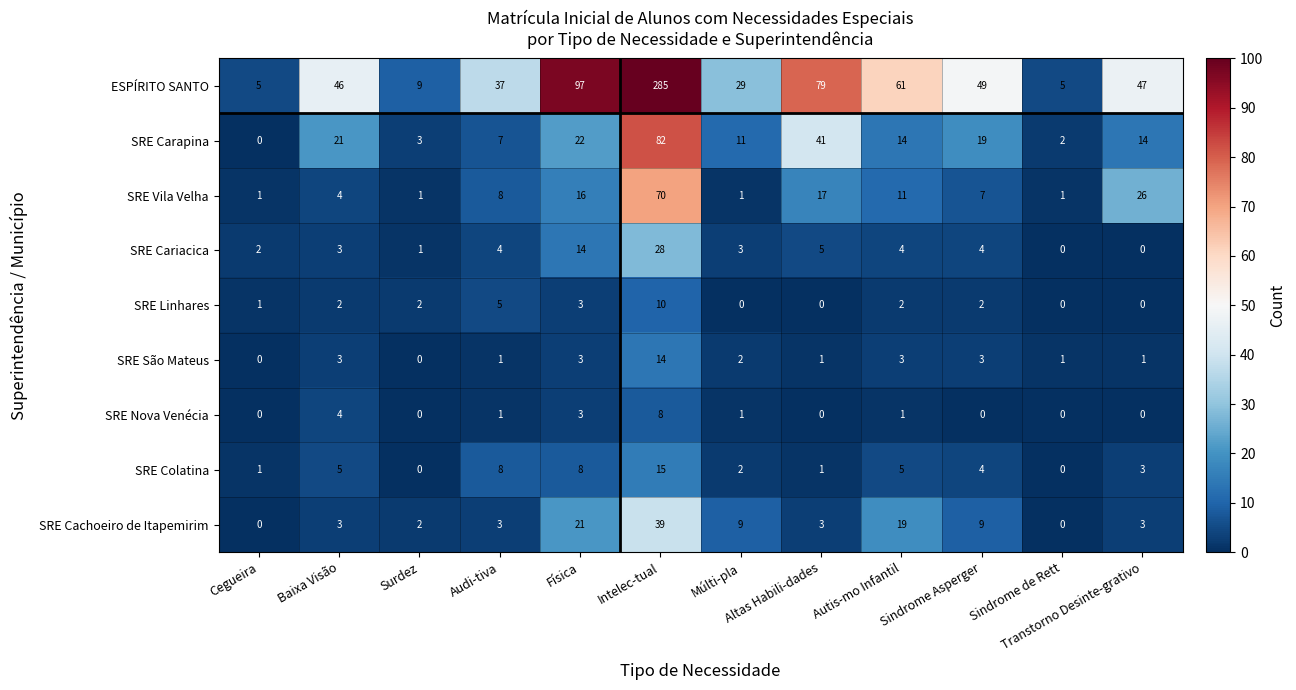

List the series in order of their peak value, lowest first.

SRE Nova Venécia, SRE Linhares, SRE São Mateus, SRE Colatina, SRE Cariacica, SRE Cachoeiro de Itapemirim, SRE Vila Velha, SRE Carapina, ESPÍRITO SANTO